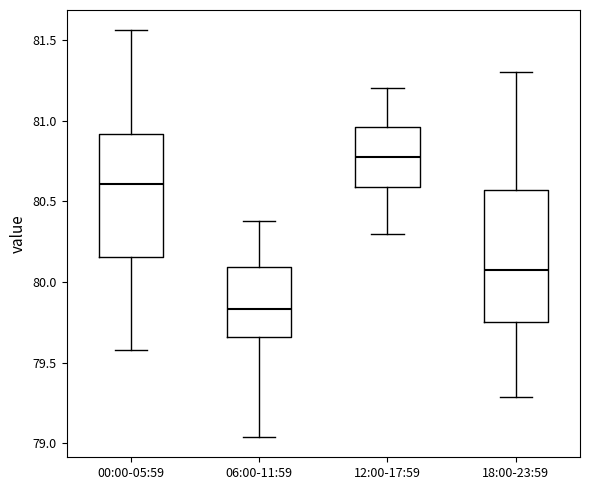

Reading left to right, read every box against the y-axis: the position of its median line, the range the box covers, and the ends of its whiskers. The values are not printed on the chart, so give them approximately, as read against the axis.

00:00-05:59: median 80.60, box 80.15 to 80.90, whiskers 79.60 to 81.55
06:00-11:59: median 79.85, box 79.65 to 80.10, whiskers 79.05 to 80.40
12:00-17:59: median 80.80, box 80.60 to 80.95, whiskers 80.30 to 81.20
18:00-23:59: median 80.10, box 79.75 to 80.55, whiskers 79.30 to 81.30